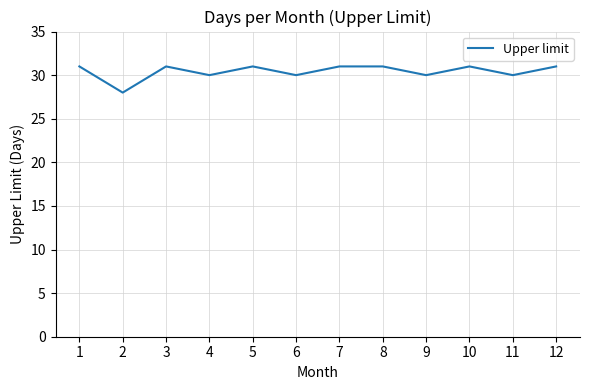

Between 2 and 8, which is larger?

8